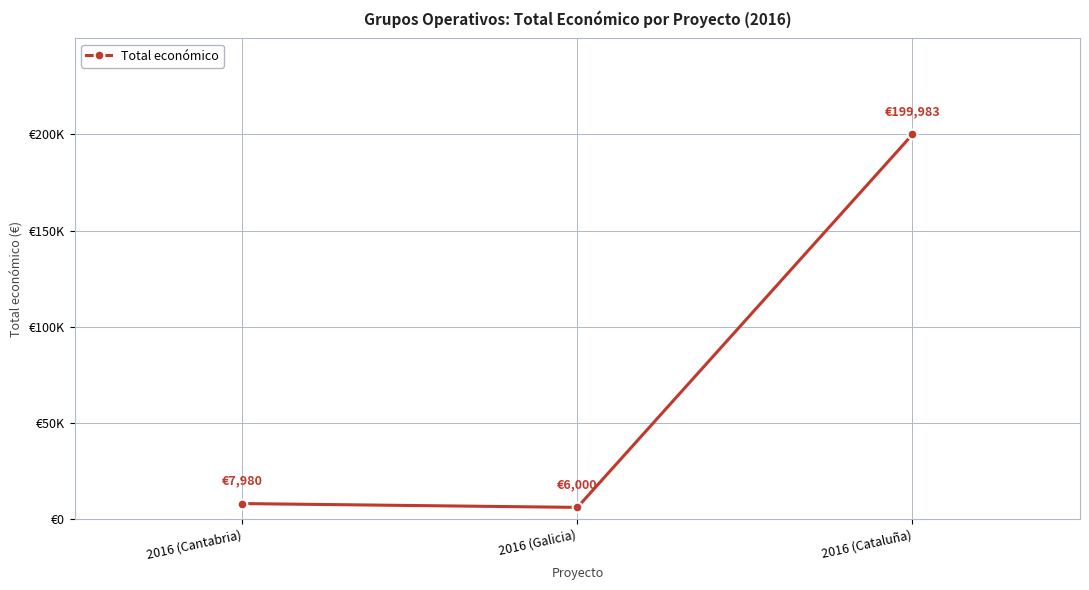

What is the difference between the maximum and minimum values?

193983